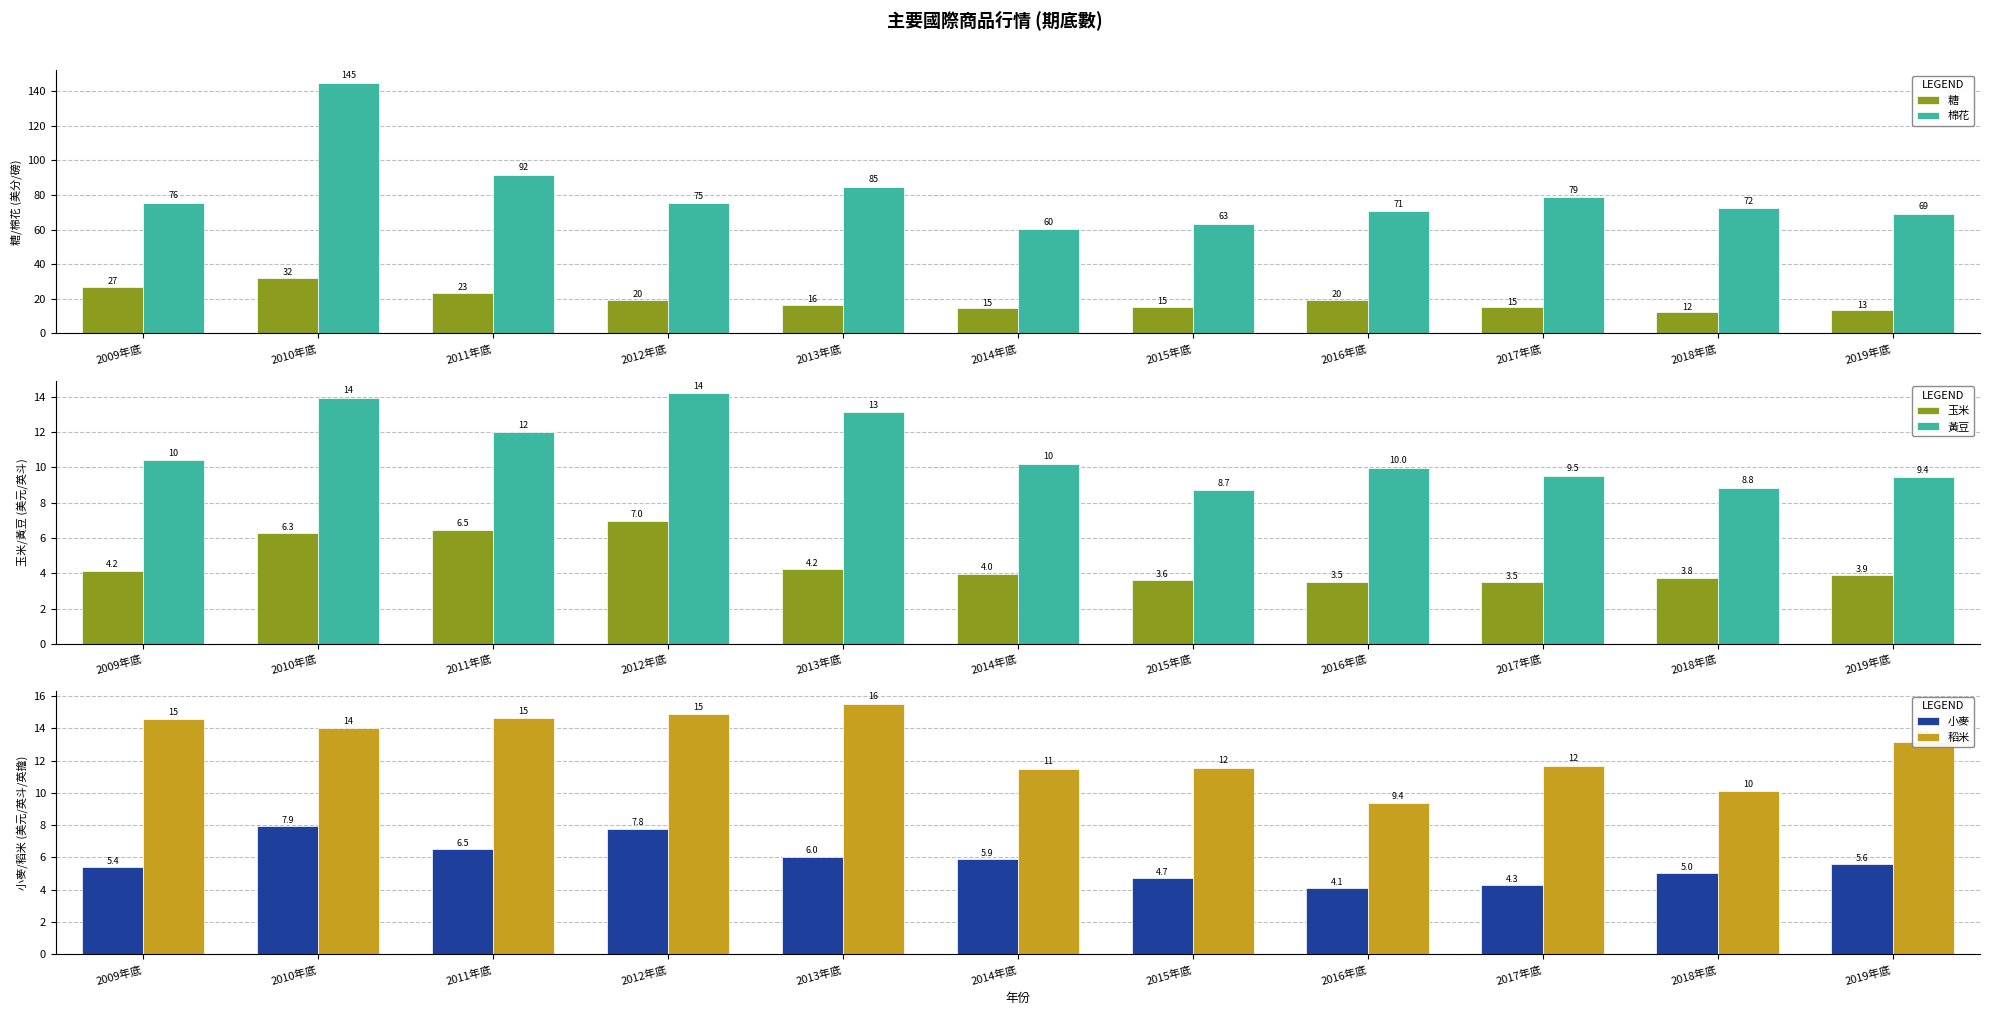

What value does the 糖 series have at 2016年底?

19.5